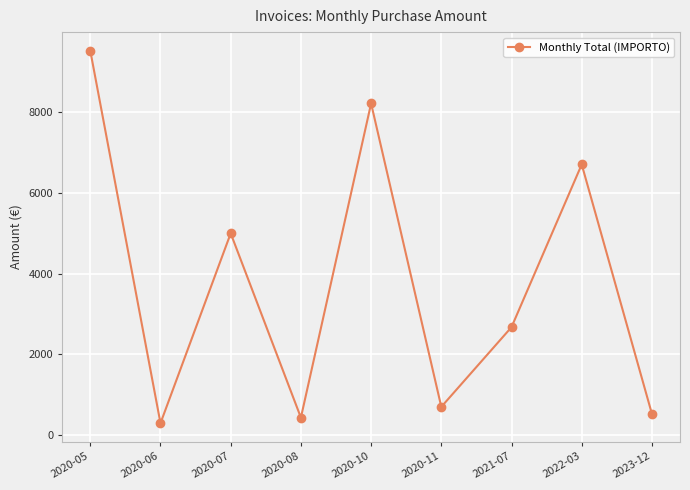

The value at 2022-03 is 10815.4. True or false?

False